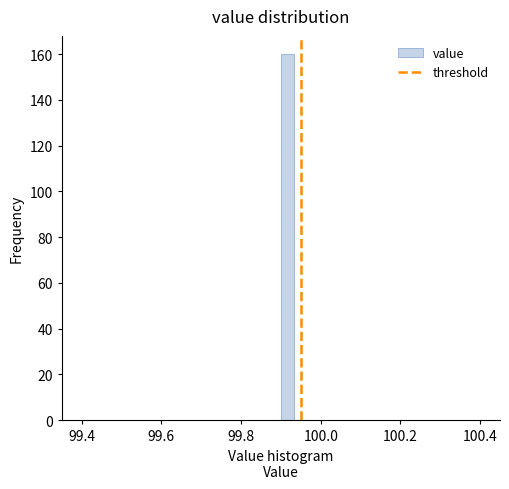

Around what value on the x-axis is the tallest bar? Give the approximate position of its centre, as read against the axis.

99.92